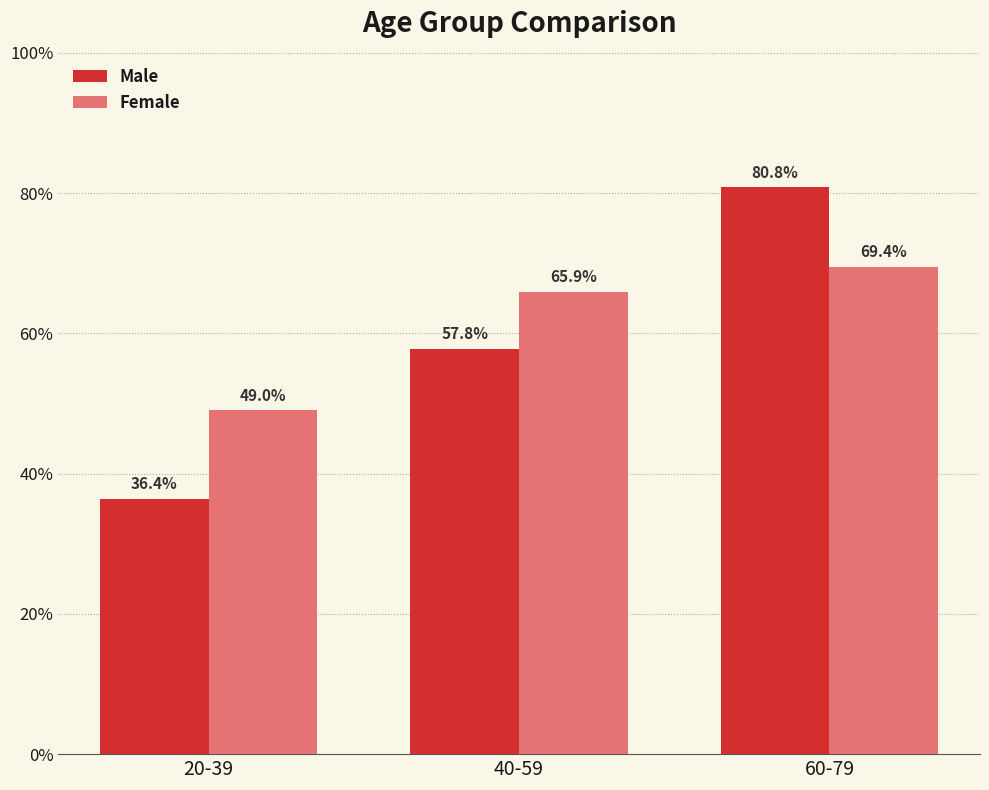

What is the value of the Male bar at the 2nd from the left?

57.8